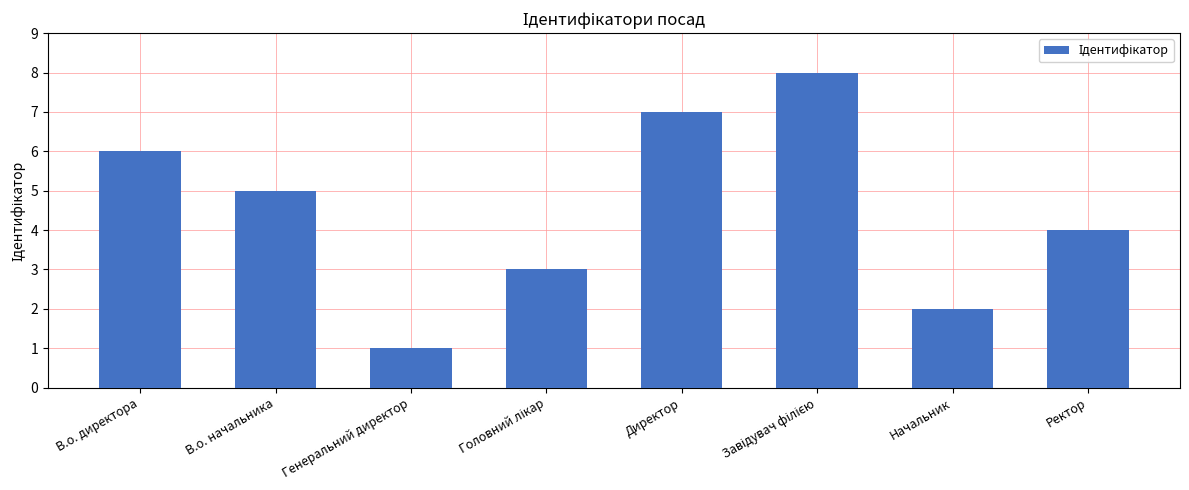

Where does the data first go above 5?

В.о. директора